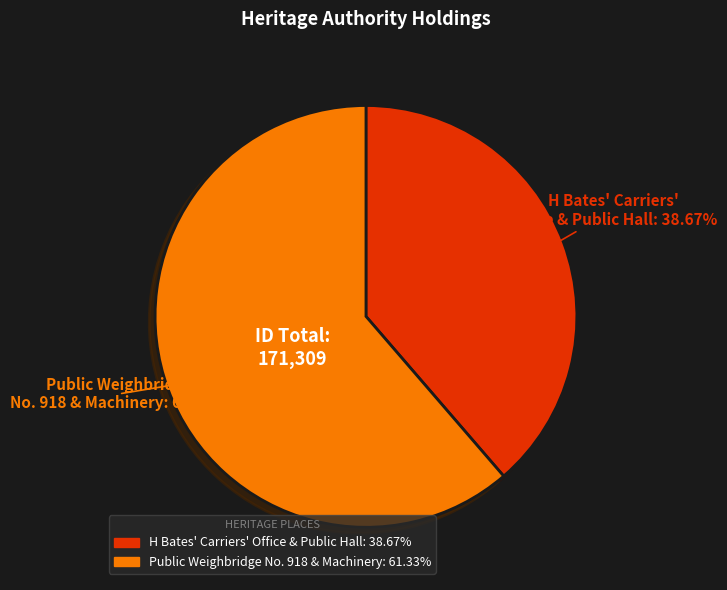

Rank the categories by value from lowest to highest.

H Bates' Carriers' Office & Public Hall, Public Weighbridge No. 918 and Machinery